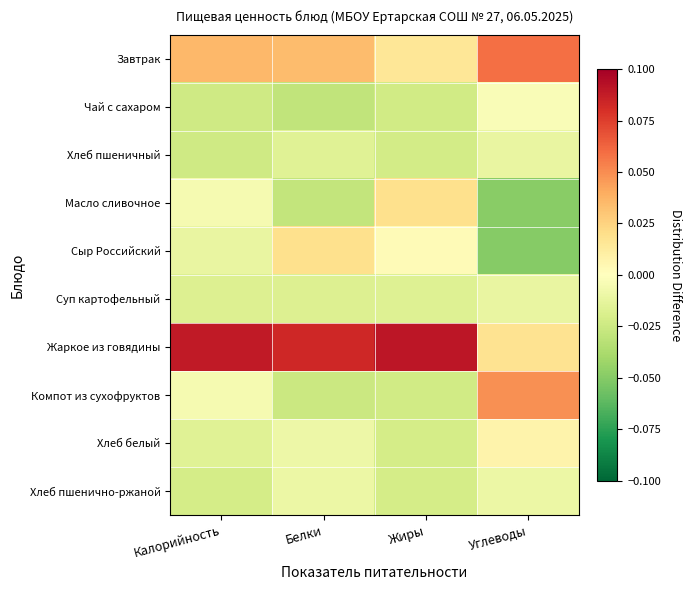

What is the difference between the highest and lowest values at Жиры?

0.1